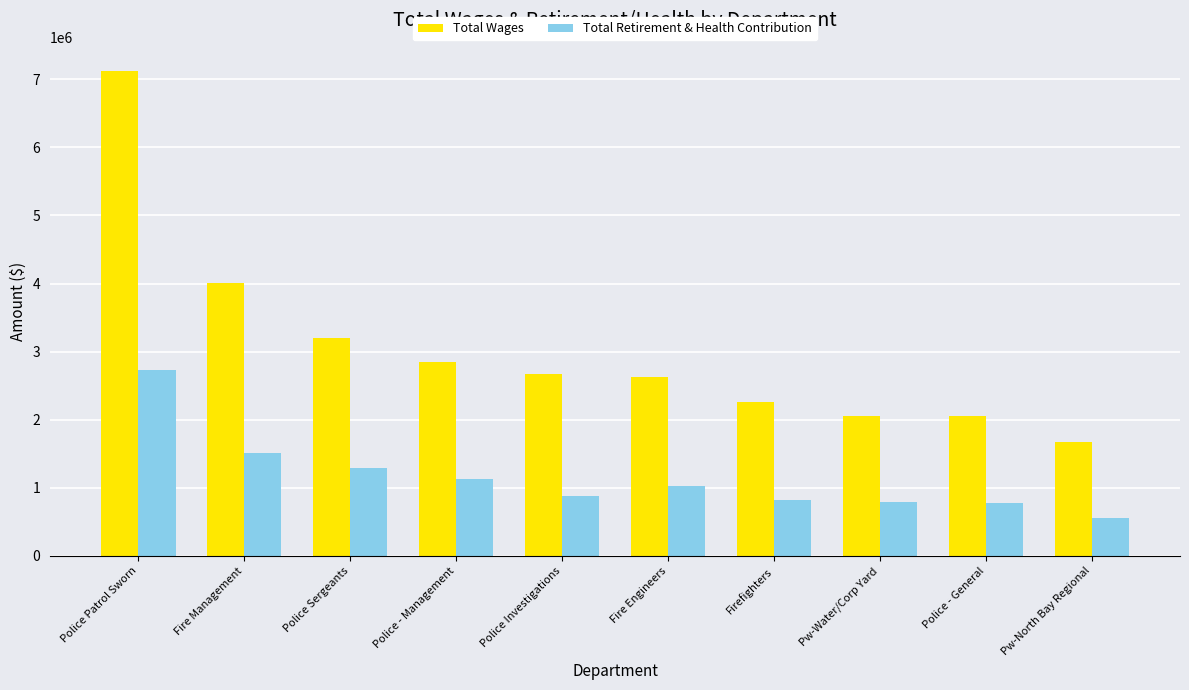

What is the average value of the Total Retirement & Health Contribution series?

1152864